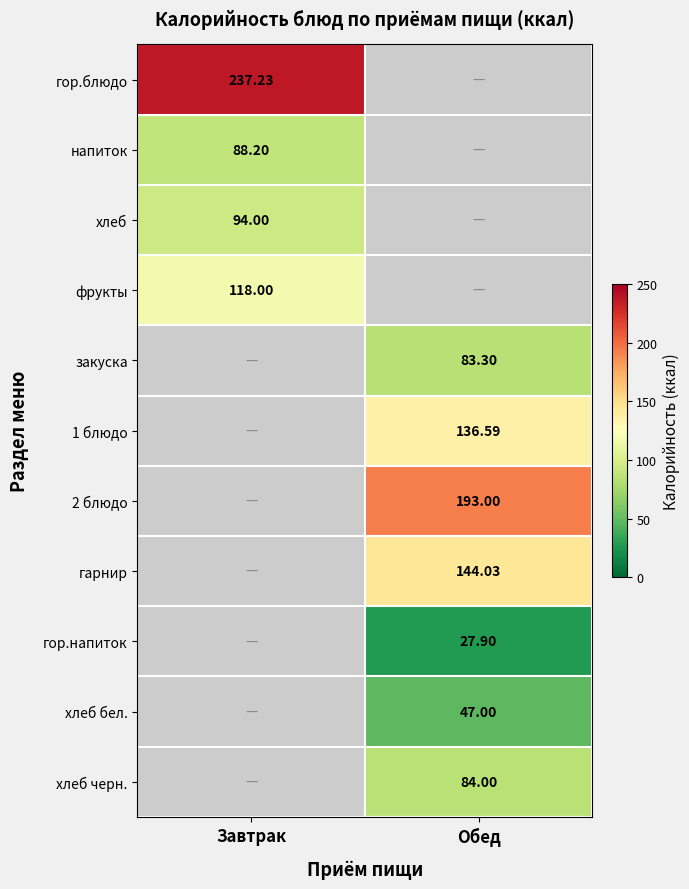

What is the sum of the фрукты values at Обед and Завтрак?

118.0